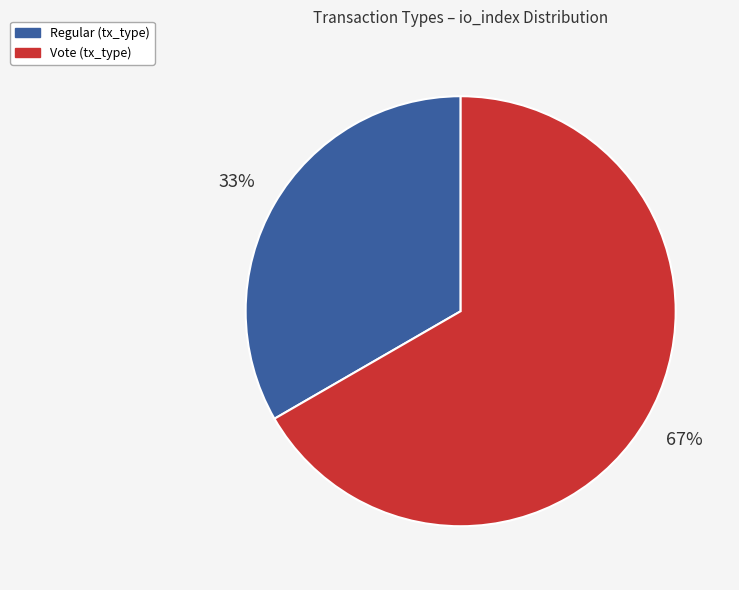

Which category has the smallest portion of the pie?

Regular (tx_type)